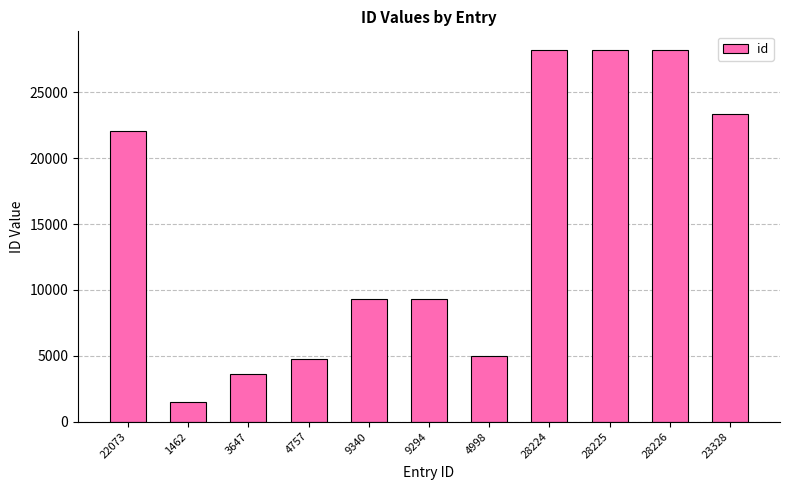

What is the label of the 6th bar from the left?

9294